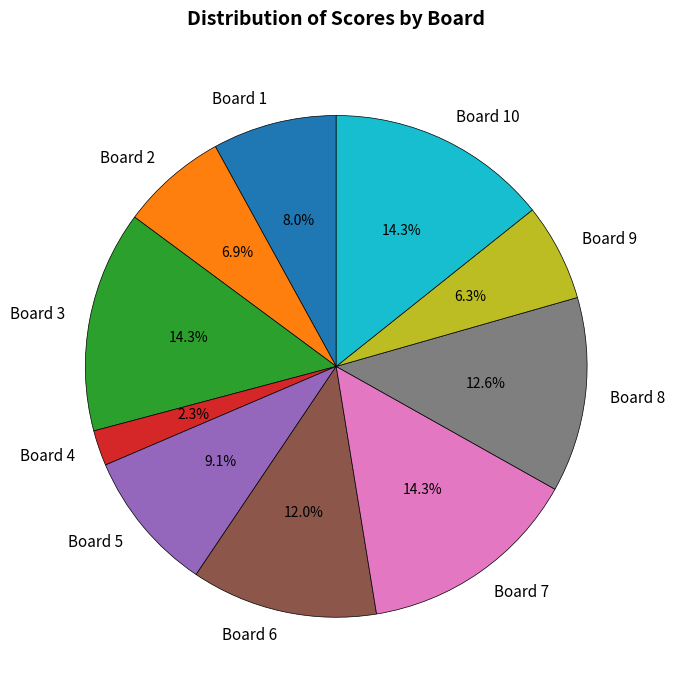

Which slice is the smallest?

Board 4